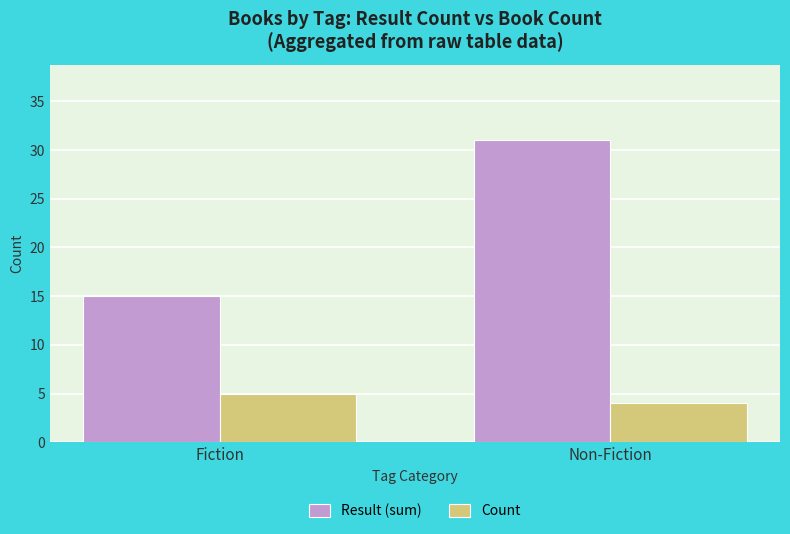

At how many categories does at least one series exceed 11?

2